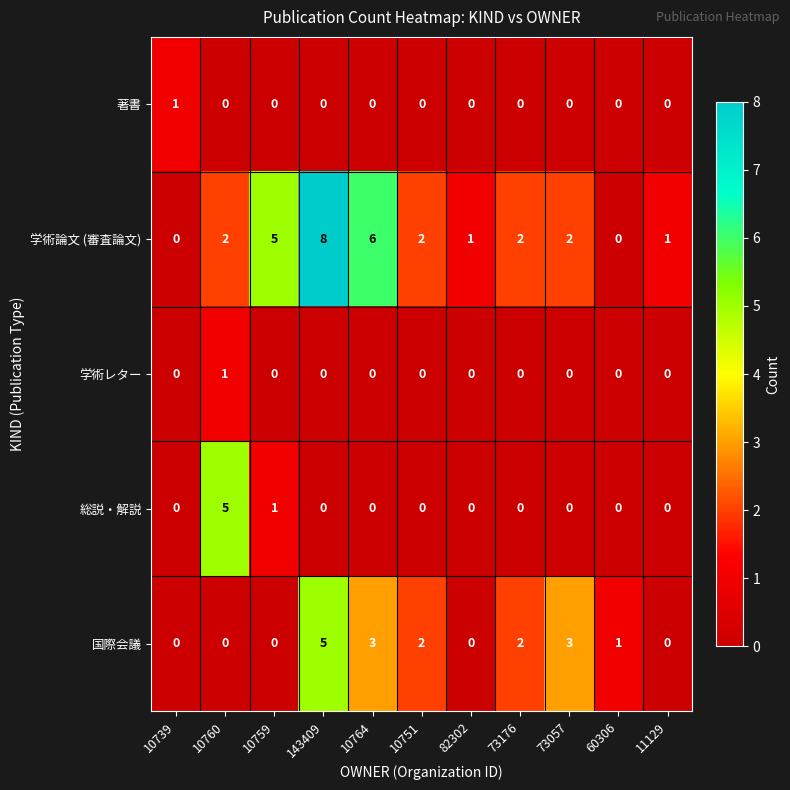

Which series has the largest range (max minus min)?

学術論文 (審査論文)